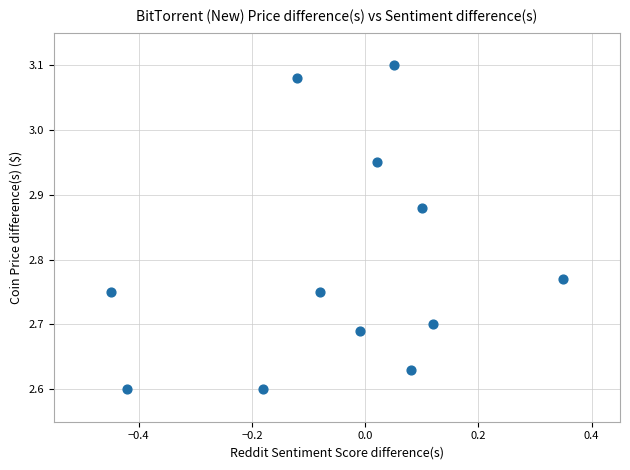

What is the range of Y values (max minus min)?

0.5